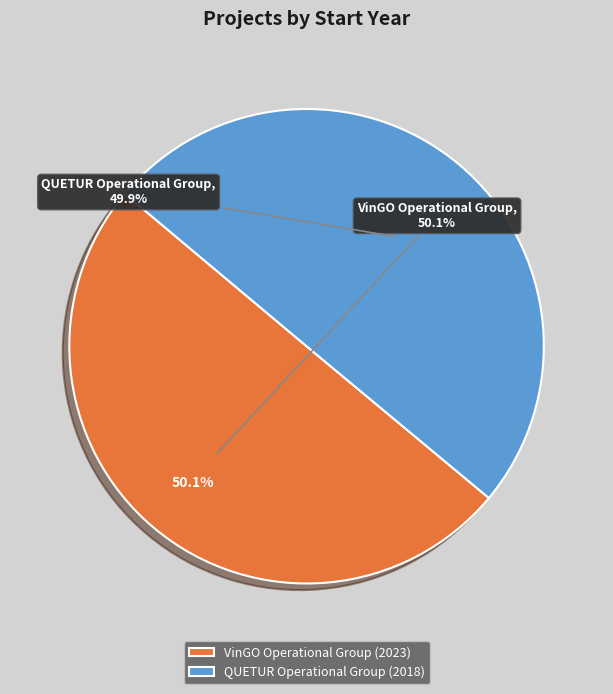

Count the number of slices in the pie.

2